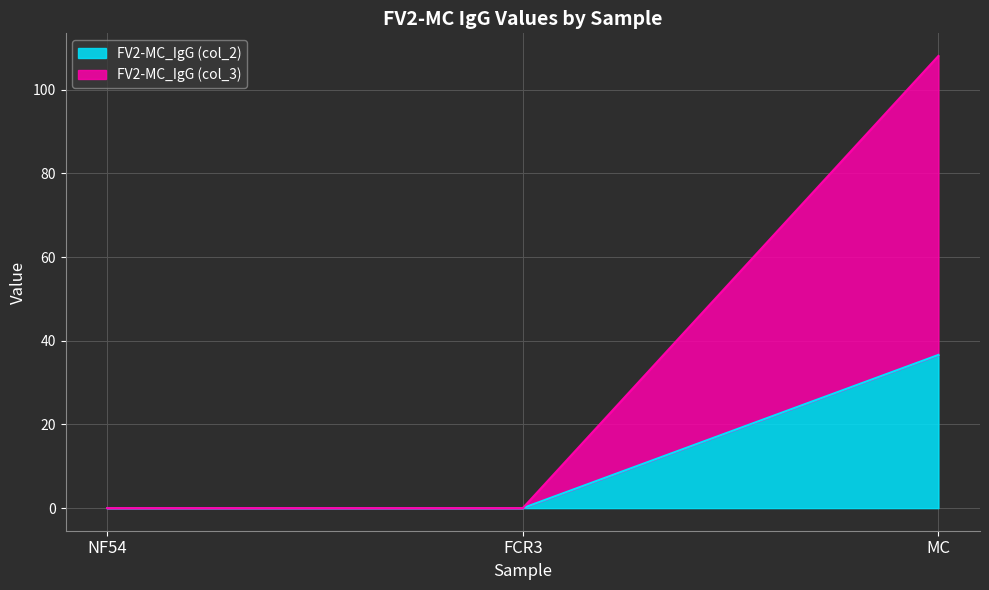

List the series in order of their peak value, highest first.

FV2-MC_IgG (col_3), FV2-MC_IgG (col_2)